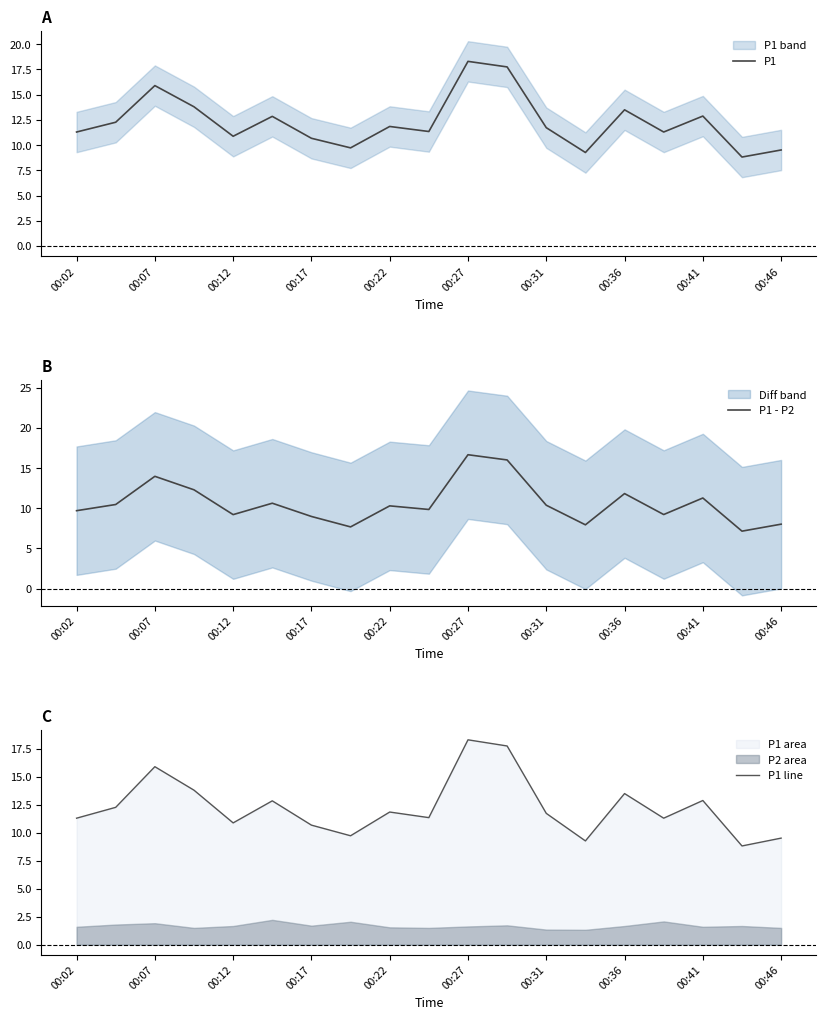

The P1 series shows 11.7 at 00:31. True or false?

True